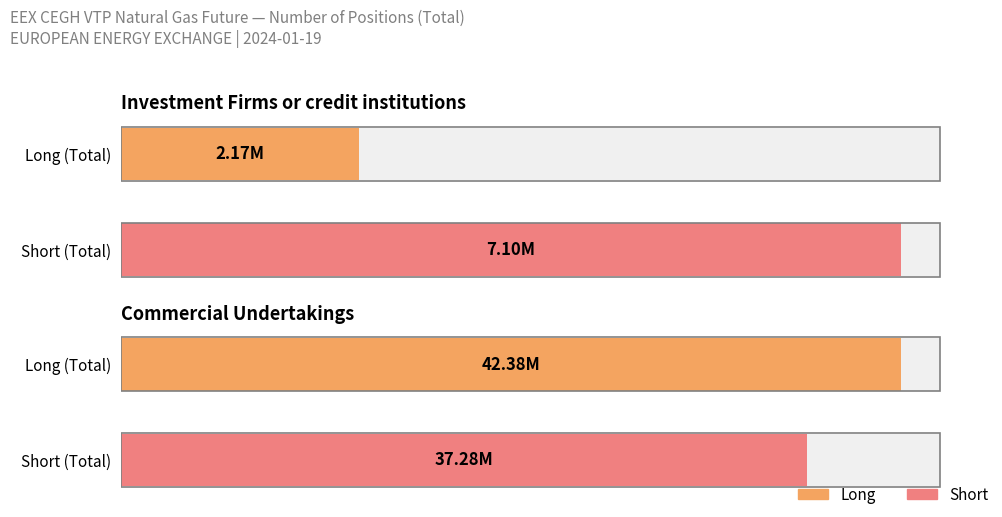

What is the total value across all series at Investment Firms or credit institutions?

9271935